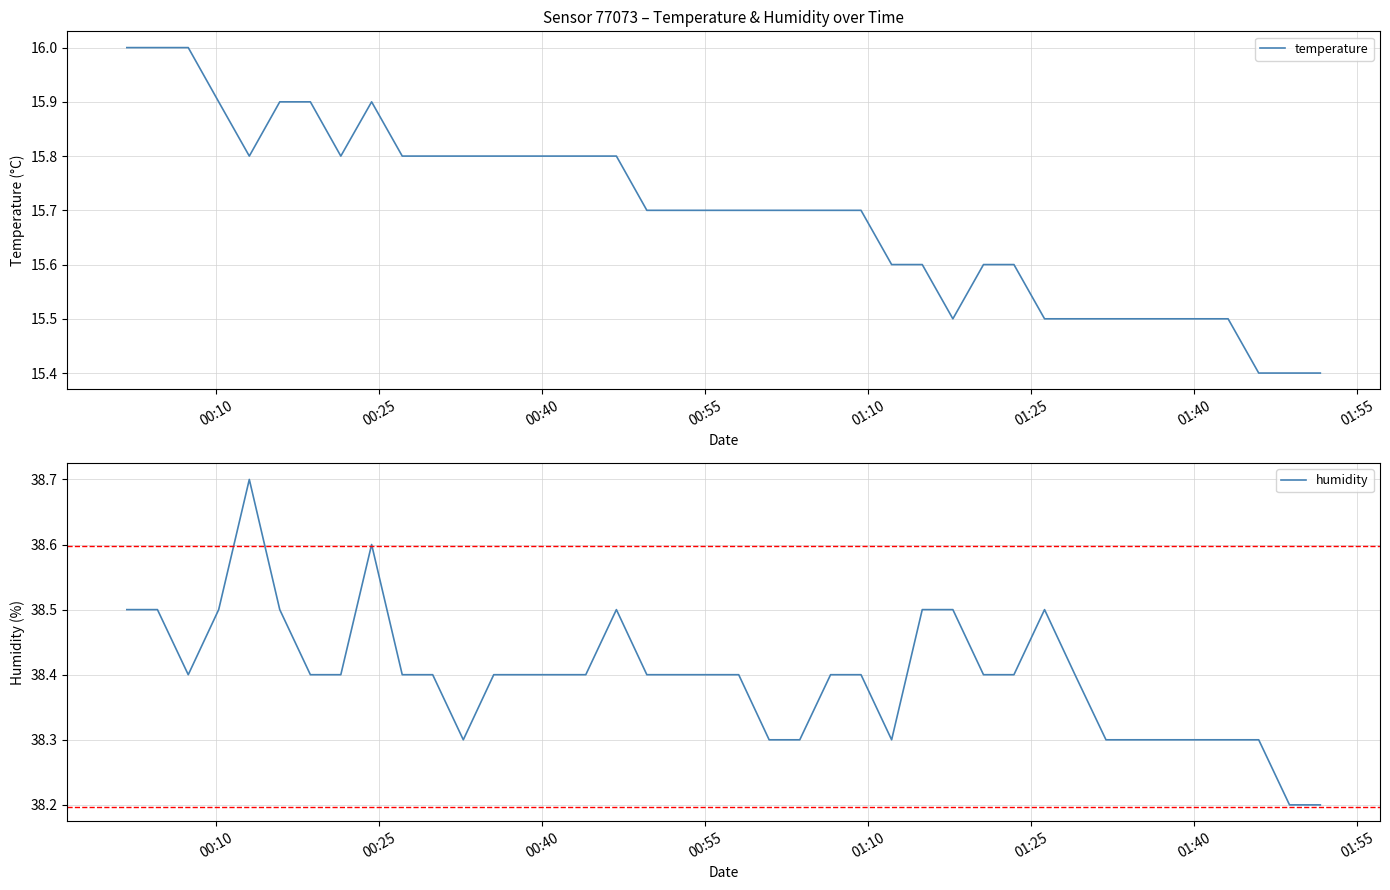

What is the smallest value displayed?

15.4